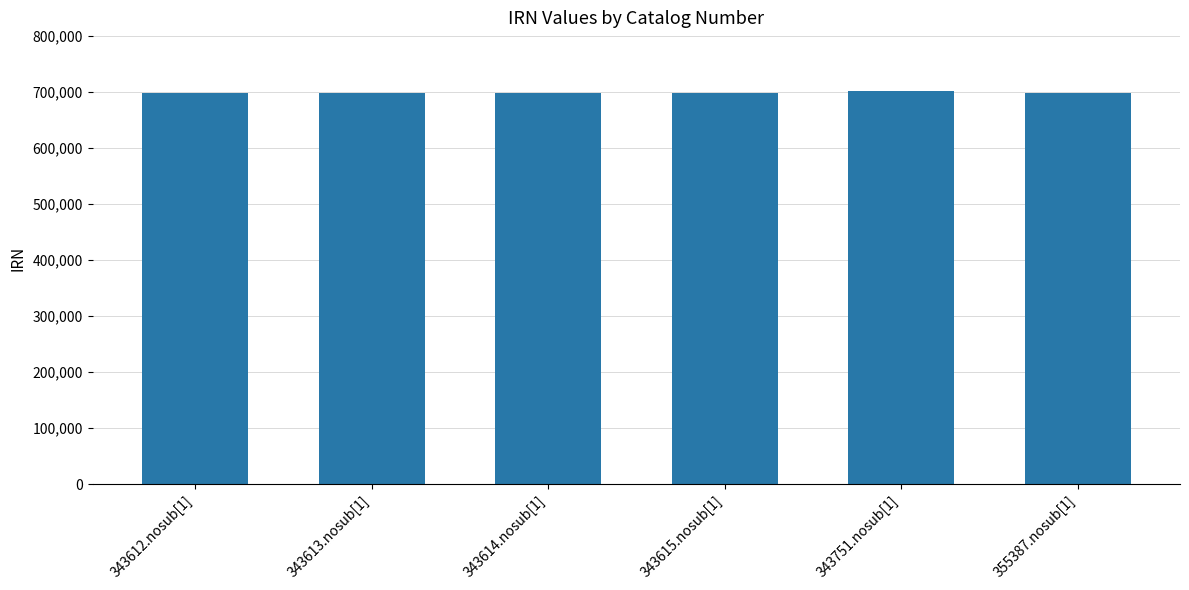

Is it true that the value at 343751.nosub[1] is 700872?

True